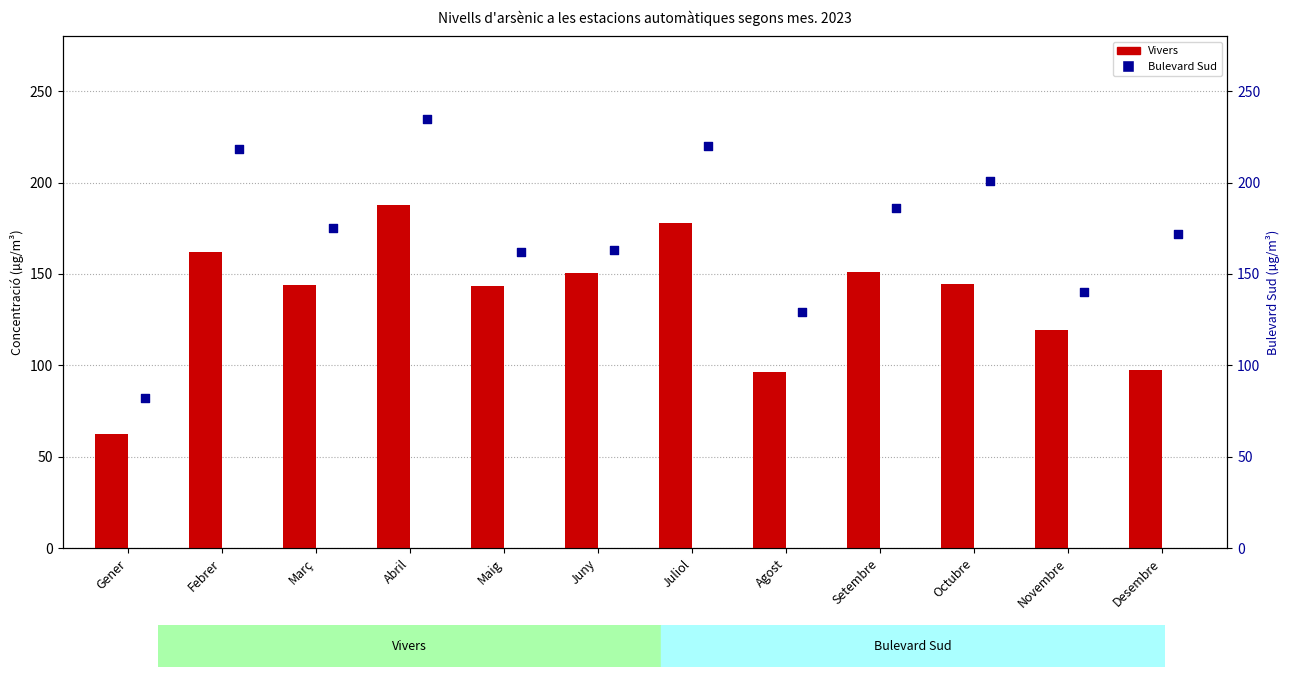

Is the value of Bulevard Sud at Setembre greater than the value of Vivers at Abril?

No